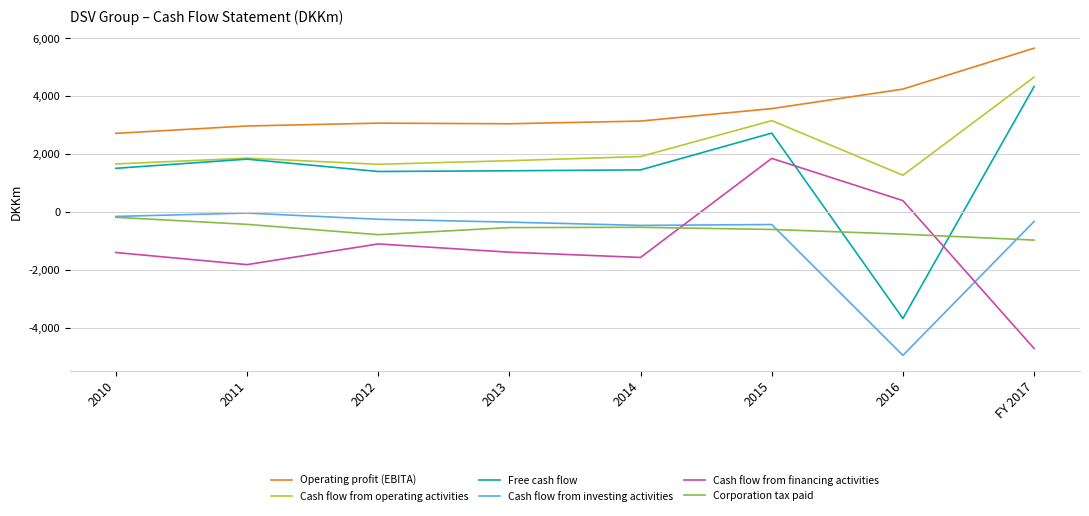

The value of Operating profit (EBITA) at FY 2017 is 5664. True or false?

True